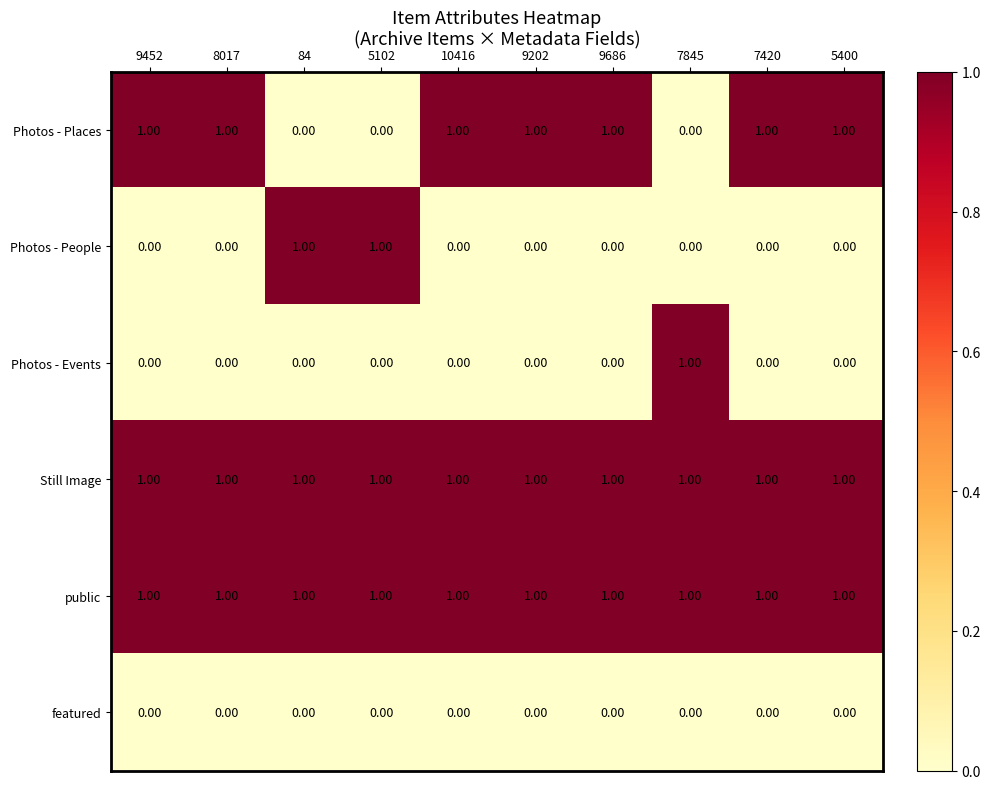

At how many categories does at least one series exceed 0?

10